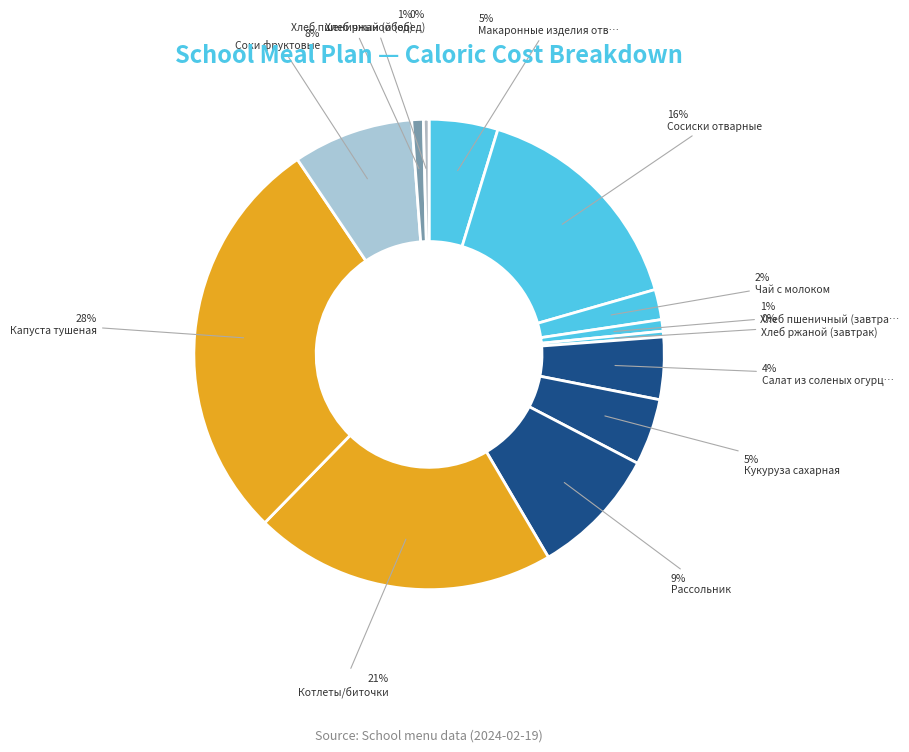

Is there any slice that represents more than half of the pie?

No